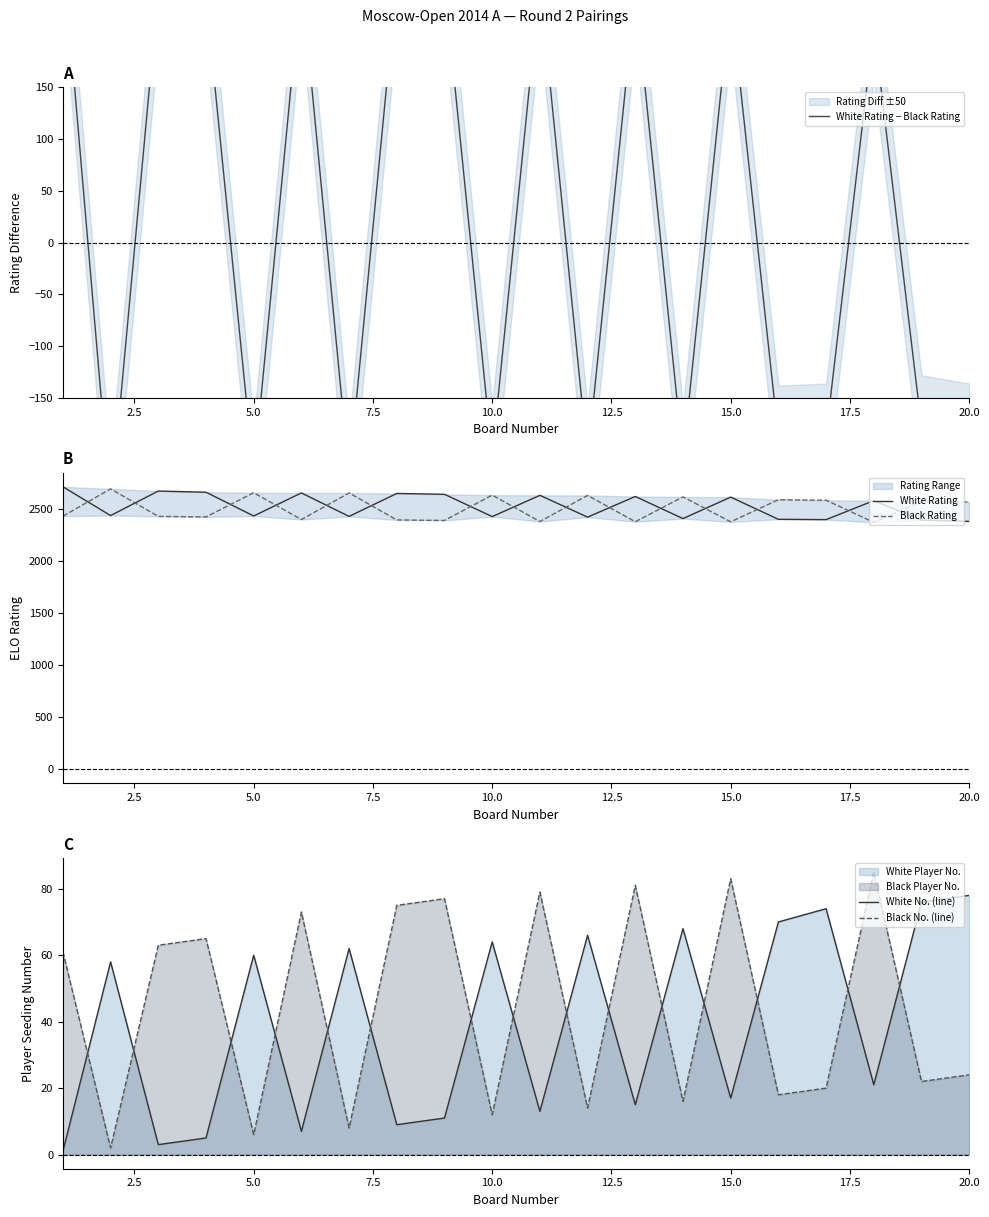

Which series ends up on top after the final intersection of White No. (line) and Black No. (line)?

White No. (line)